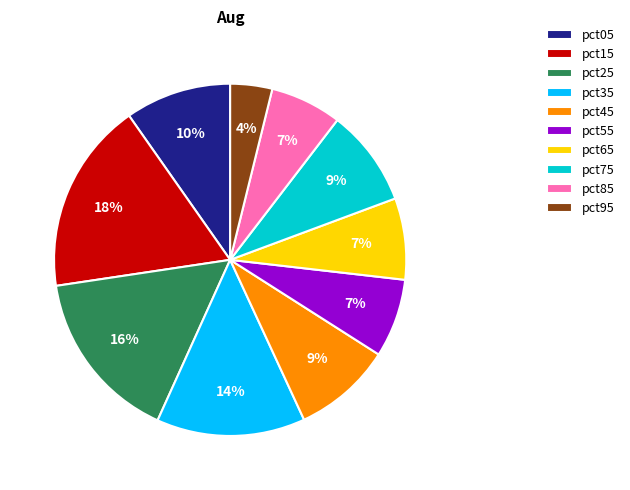

Count the number of slices in the pie.

10